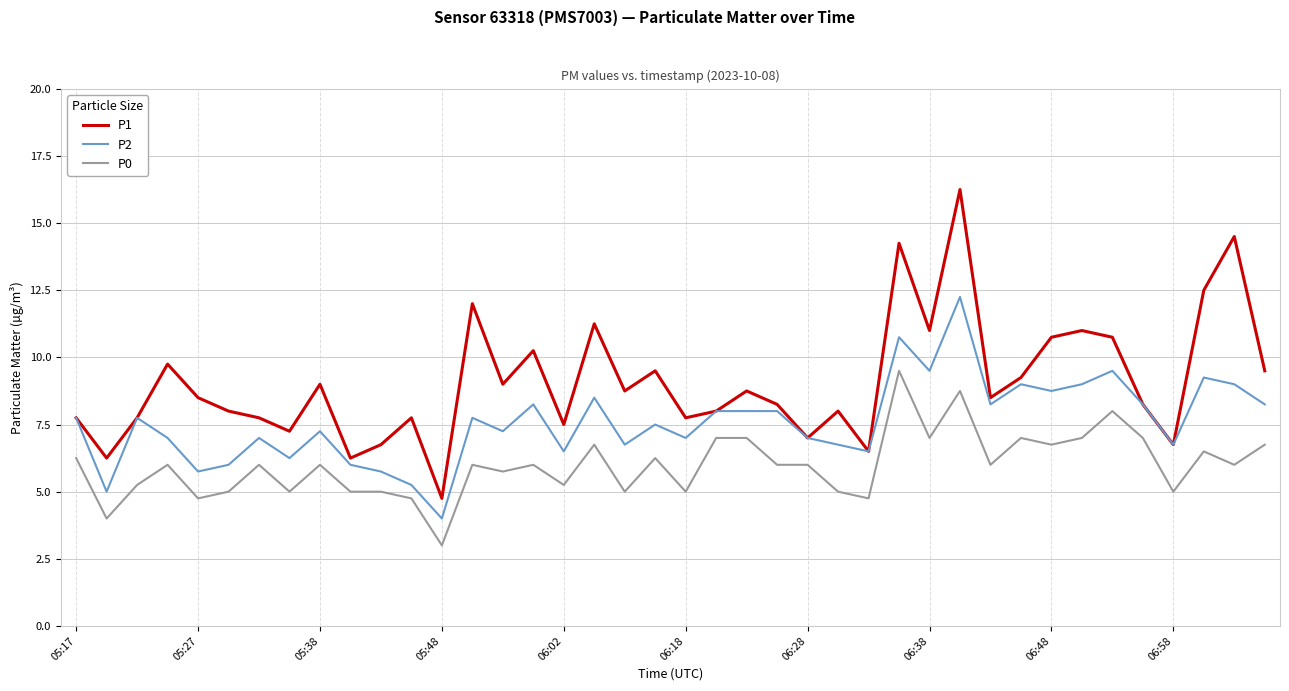

Which series has the largest total across all categories?

P1